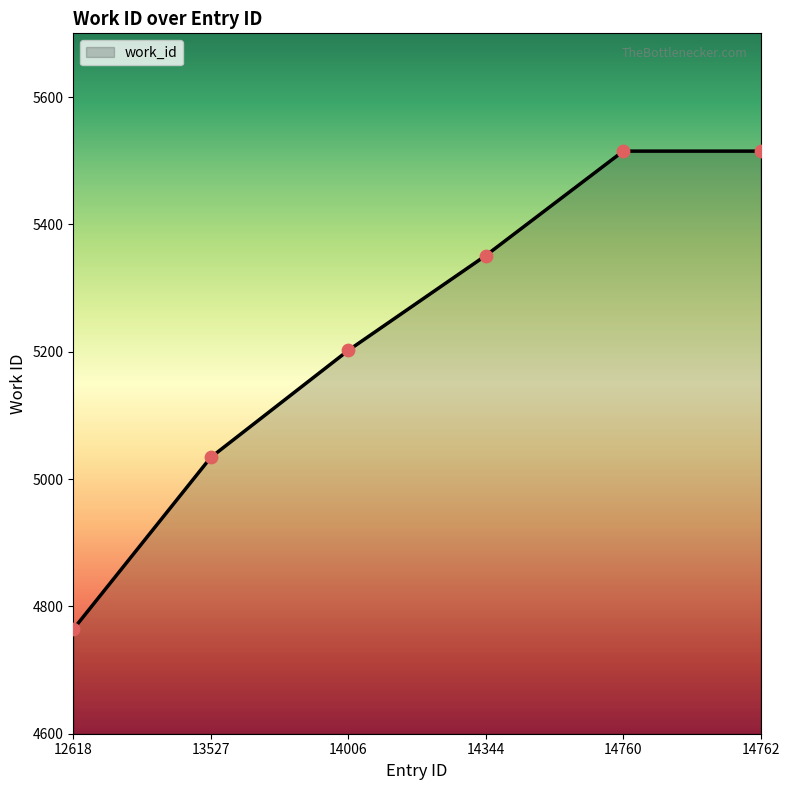

What is the change in value from 13527 to 14006?

+168